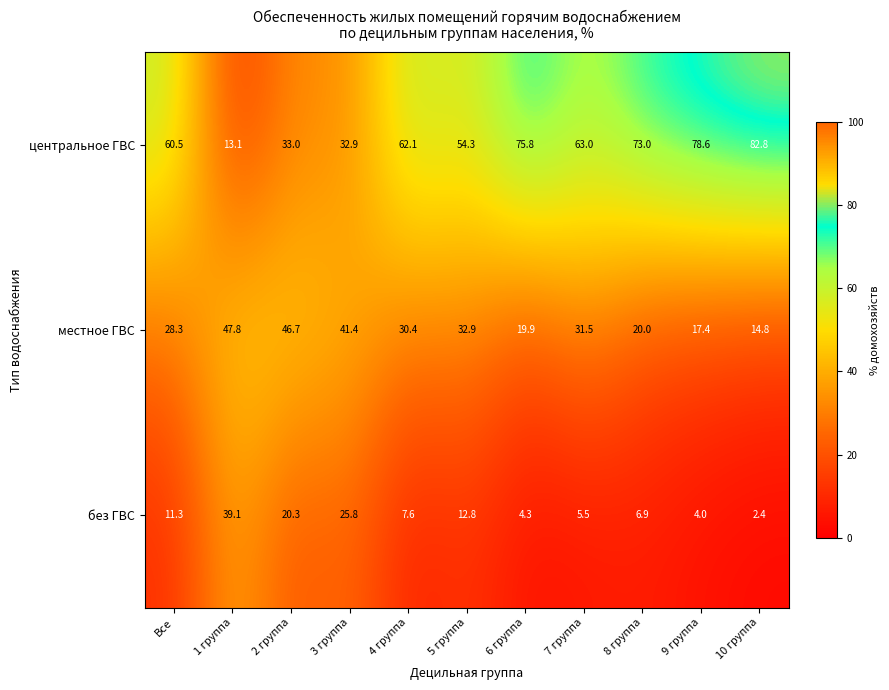

What is the difference between the highest and lowest values at 3 группа?

15.6